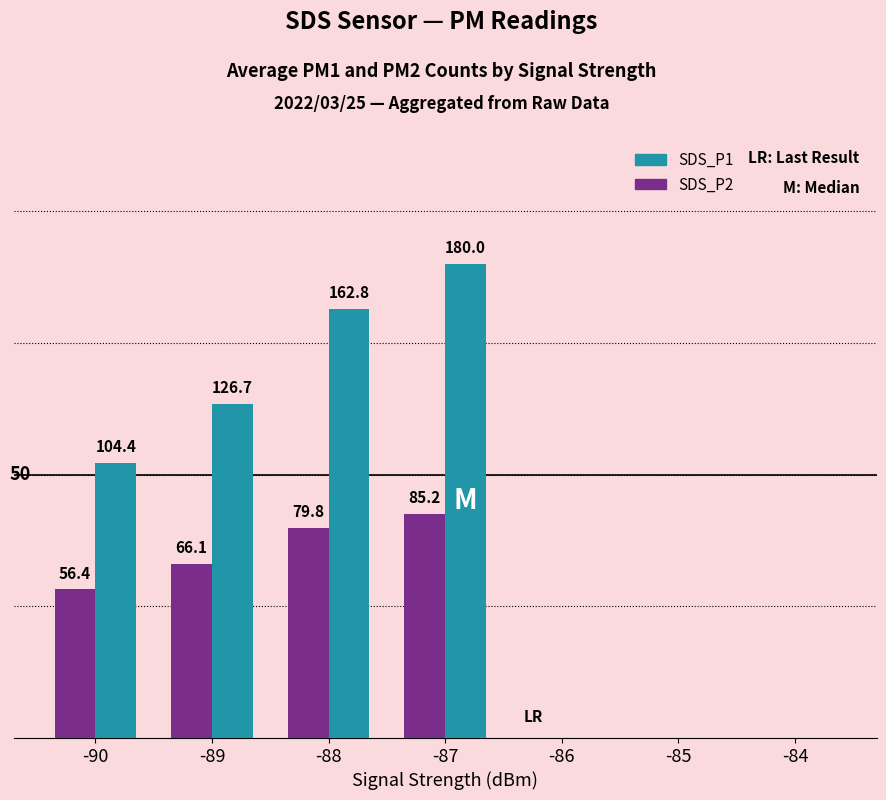

Between -87 and -85, which series saw the biggest shift?

SDS_P1